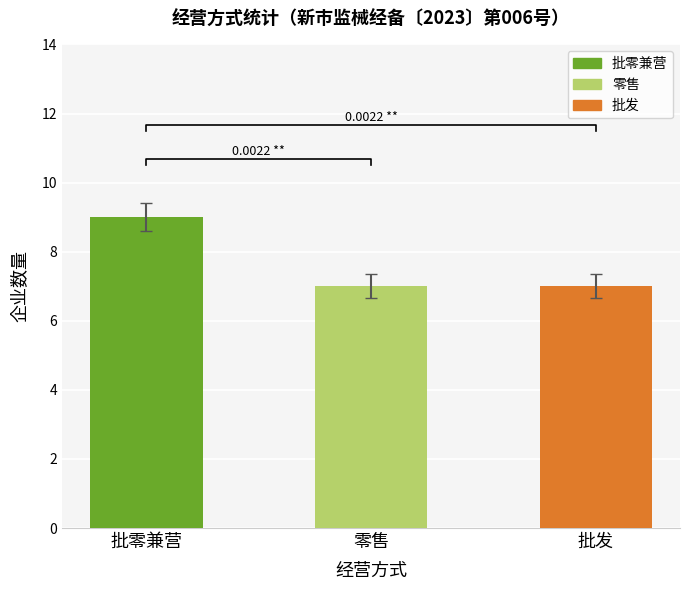

What is the difference between the maximum and second lowest values?

2